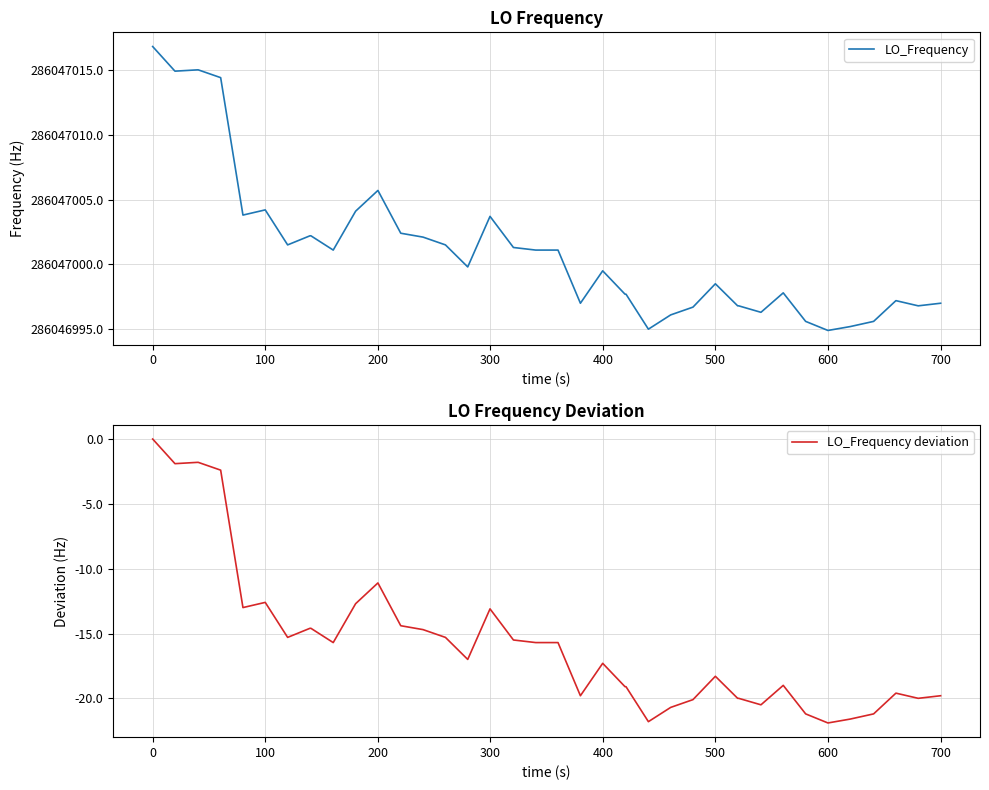

What is the minimum value for LO_Frequency deviation?

-21.9